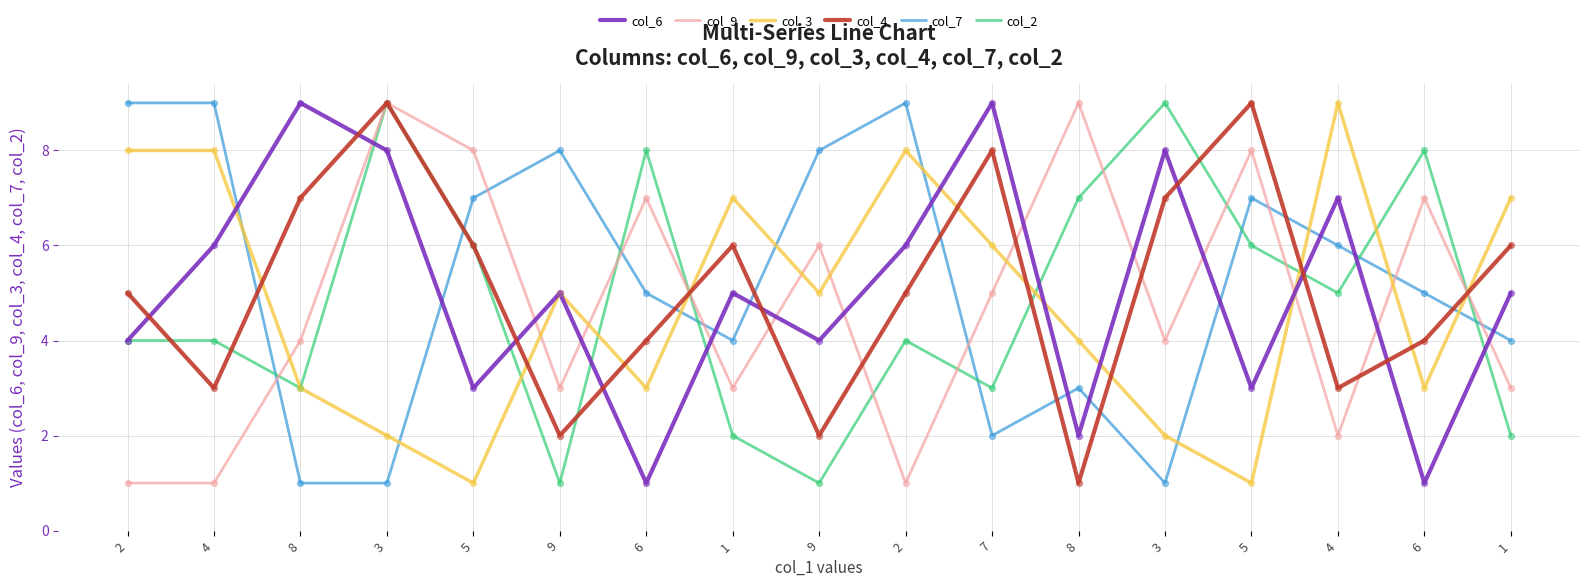

At how many categories does at least one series exceed 8?

10